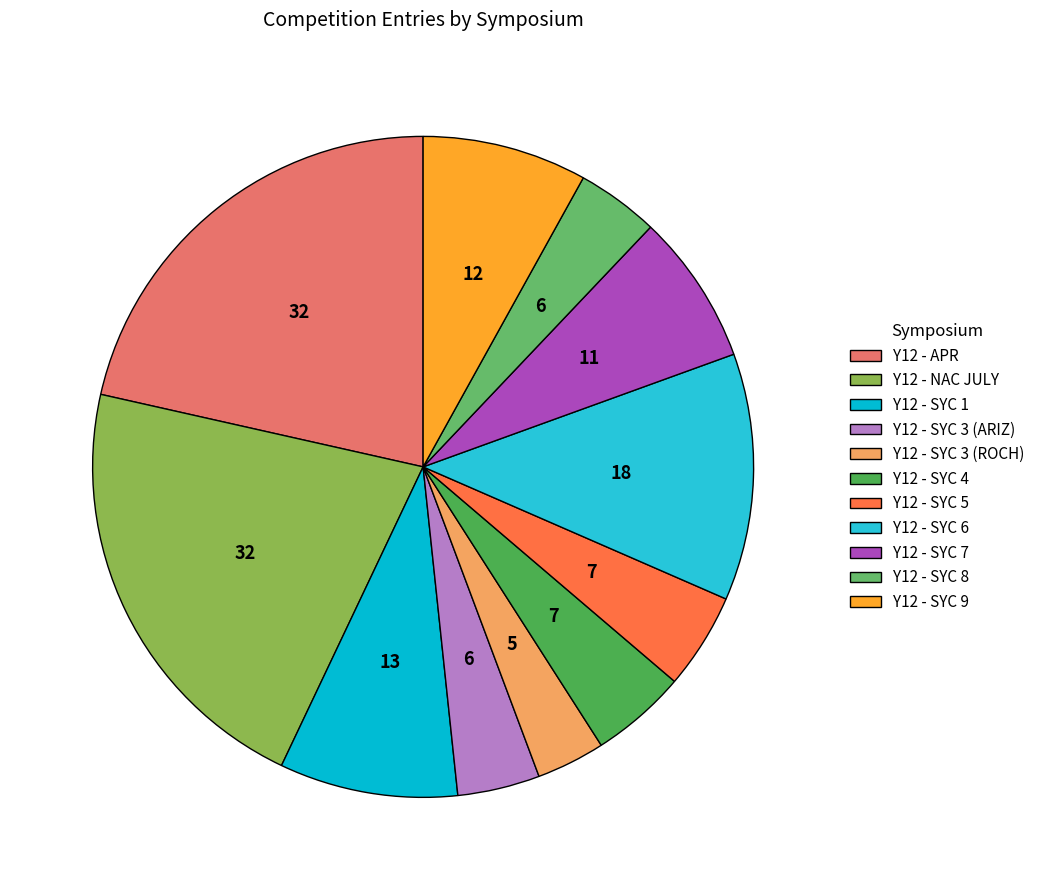

What is the smallest slice in the pie chart?

Y12 - SYC 3 (ROCH)